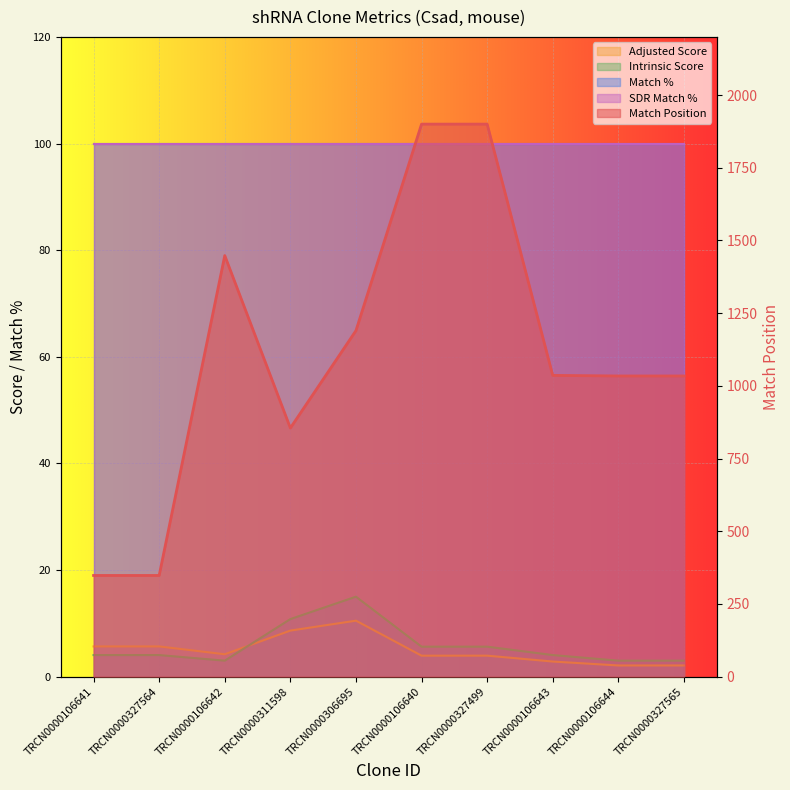

True or false: Adjusted Score and Match Position intersect in this chart.

False